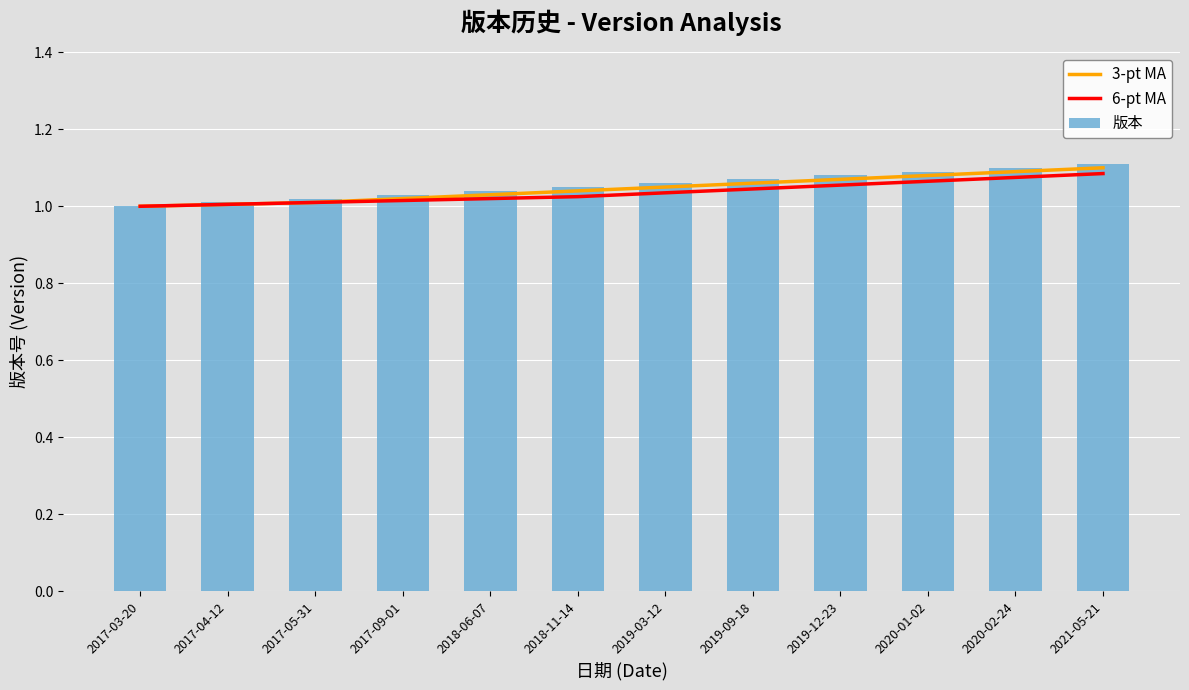

What is the greatest value displayed?

1.1